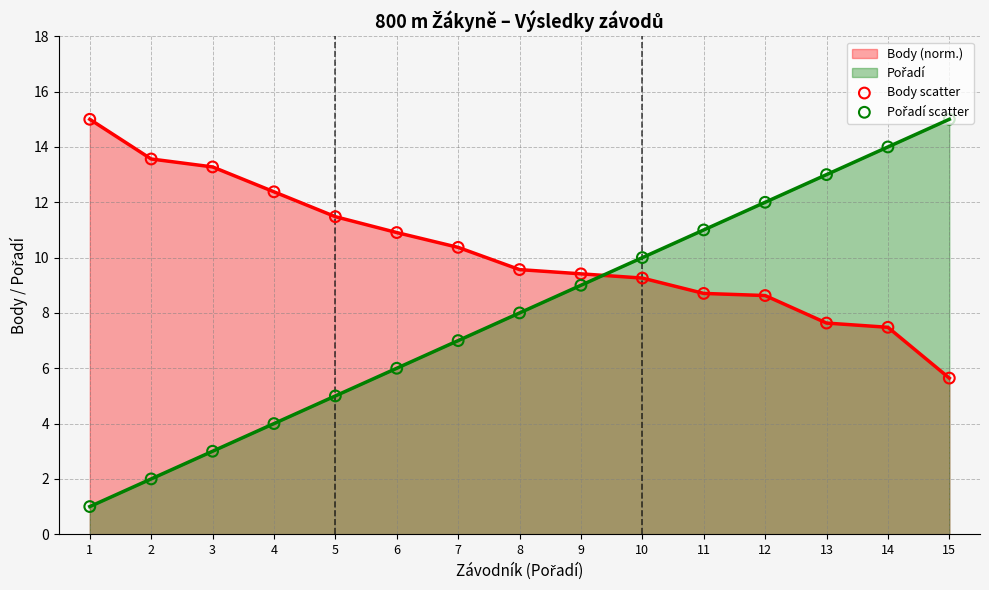

Which series has the largest Y range (max minus min)?

Pořadí trend